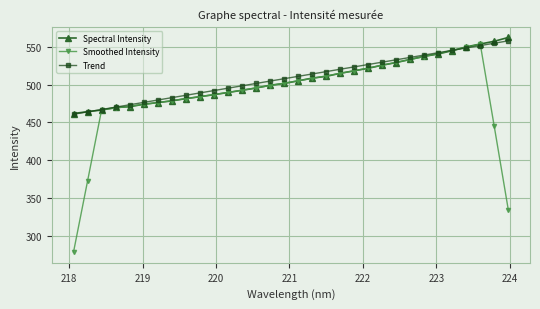

Which series has the largest range (max minus min)?

Smoothed Intensity